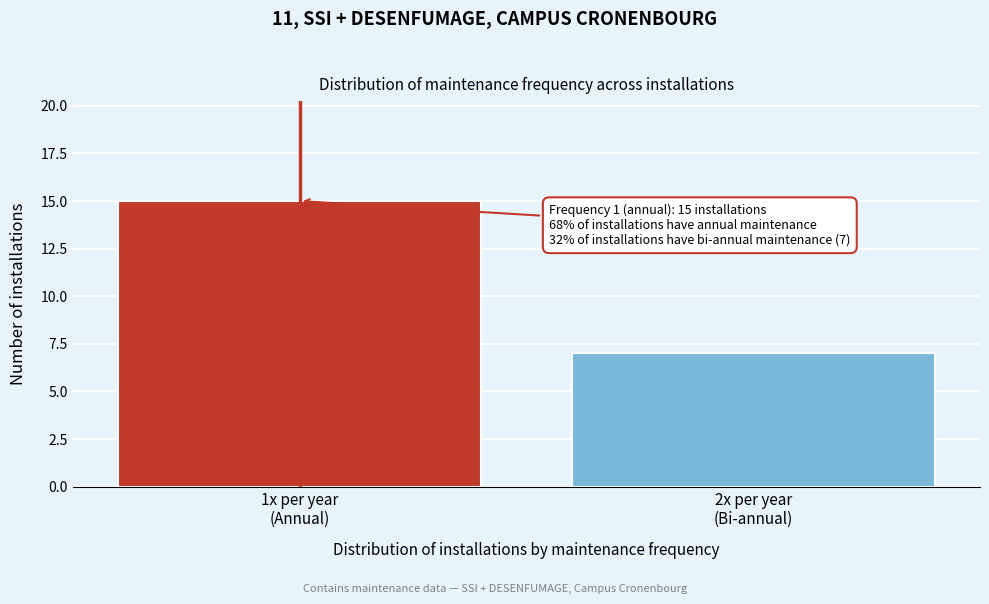

Reading left to right, transcribe all the data shown in this chart.

15	7